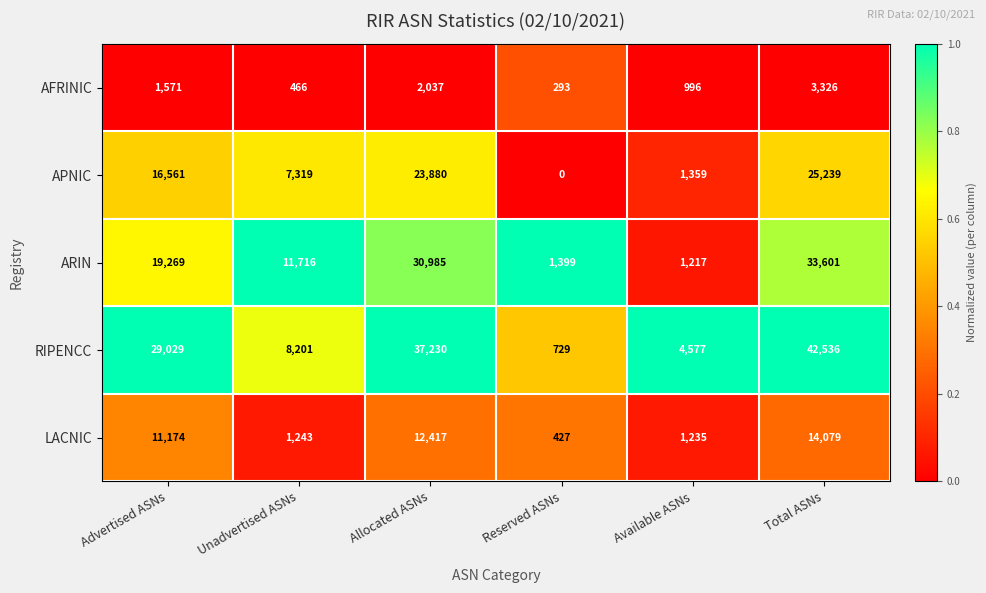

The value of AFRINIC at Available ASNs is 996. True or false?

True